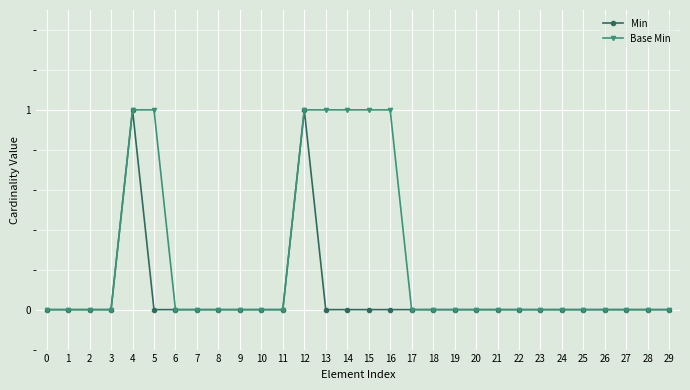

Reading left to right, list all the values displayed in this chart.

Min: 0=0	1=0	2=0	3=0	4=1	5=0	6=0	7=0	8=0	9=0	10=0	11=0	12=1	13=0	14=0	15=0	16=0	17=0	18=0	19=0	20=0	21=0	22=0	23=0	24=0	25=0	26=0	27=0	28=0	29=0
Base Min: 0=0	1=0	2=0	3=0	4=1	5=1	6=0	7=0	8=0	9=0	10=0	11=0	12=1	13=1	14=1	15=1	16=1	17=0	18=0	19=0	20=0	21=0	22=0	23=0	24=0	25=0	26=0	27=0	28=0	29=0